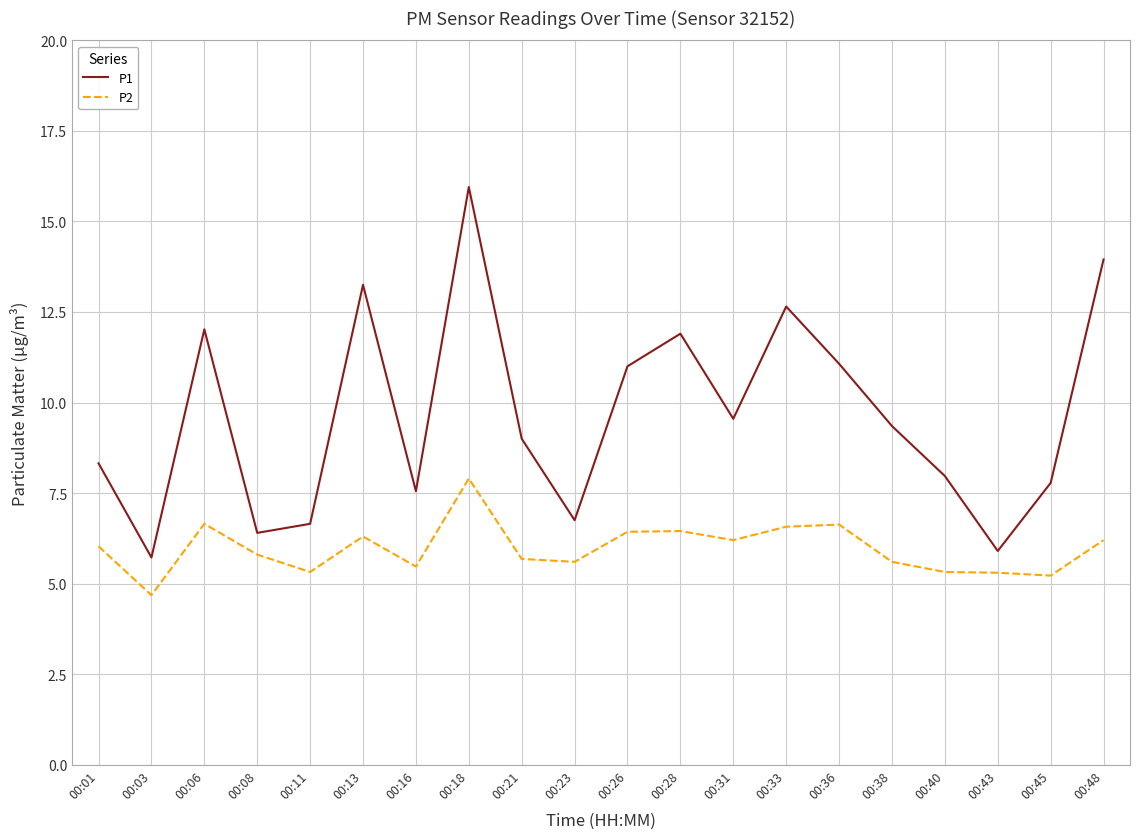

In P1, how many points are higher than both neighbors (excluding endpoints)?

5